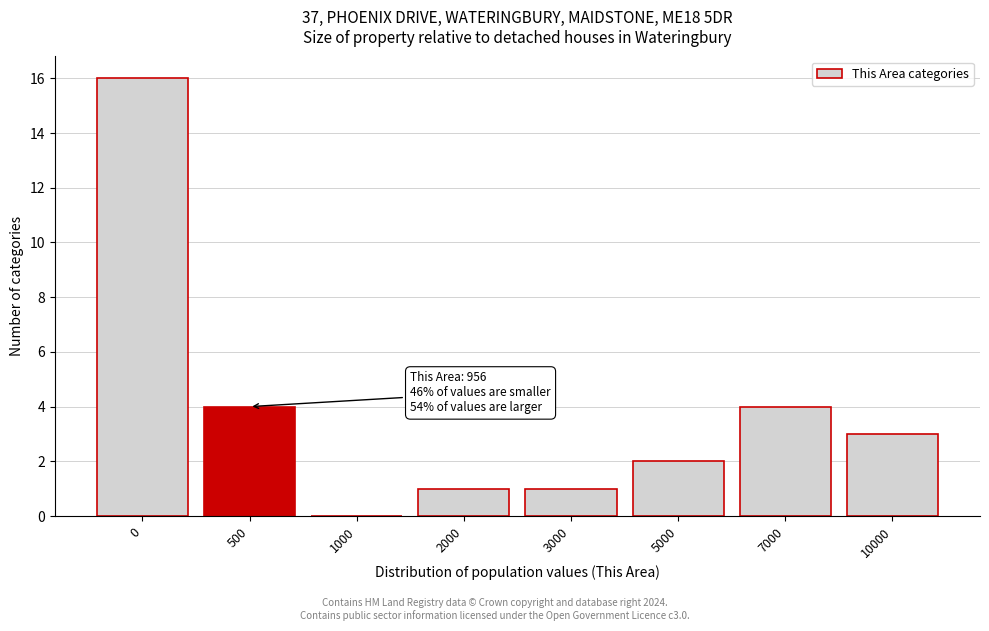

Reading left to right, list all the values displayed in this chart.

0=16	500=4	1000=0	2000=1	3000=1	5000=2	7000=4	10000=3